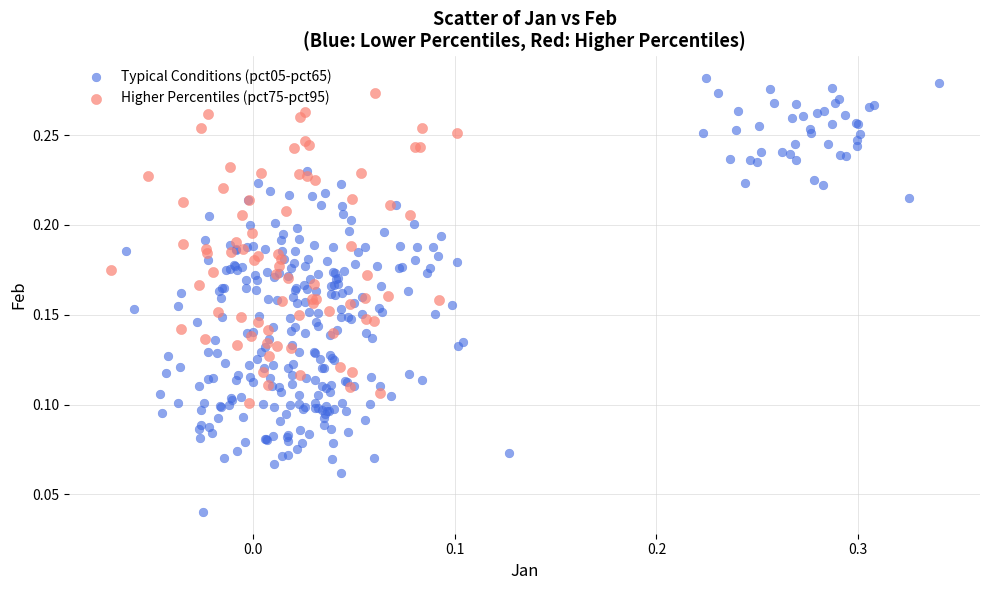

Which series reaches the minimum Y coordinate?

Typical Conditions (pct05-pct65)